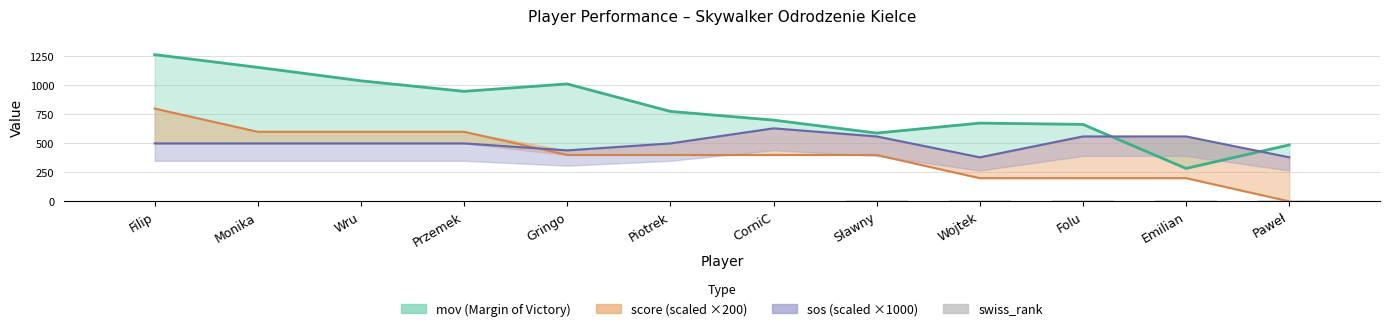

Between Filip and Piotrek, which series saw the biggest shift?

mov